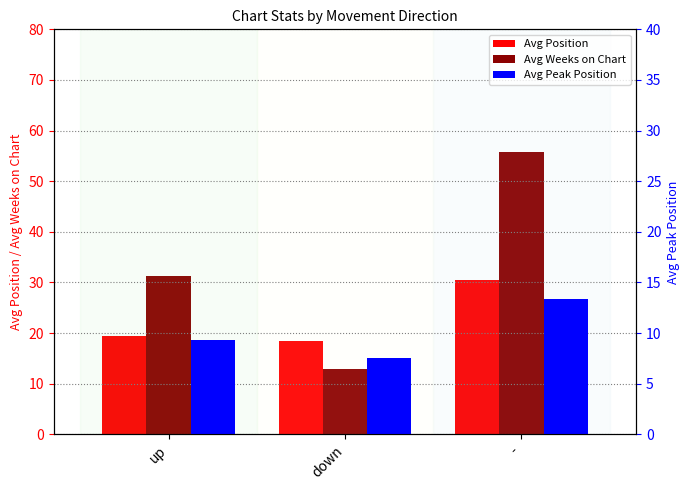

Which series has the largest total across all categories?

Avg Weeks on Chart